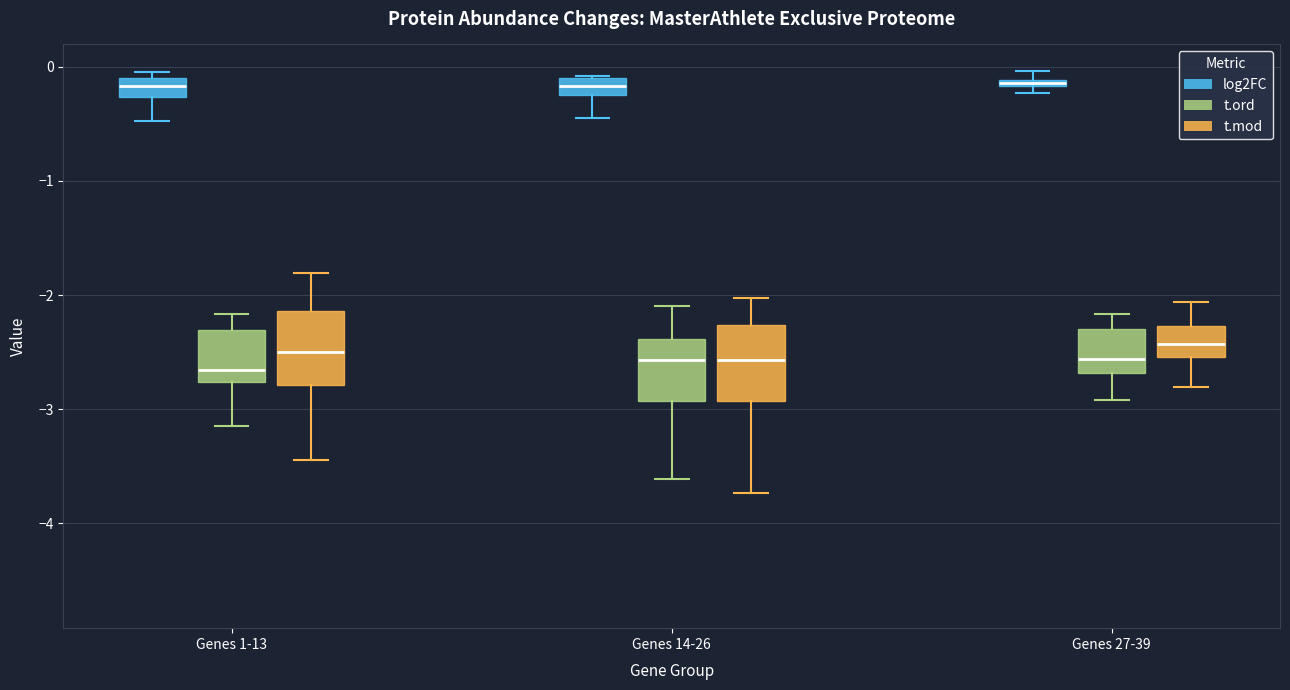

Where does the lower whisker of the box for Genes 1-13 (t.ord) end on the y-axis? The values are not printed on the chart, so give them approximately, as read against the axis.

-3.1